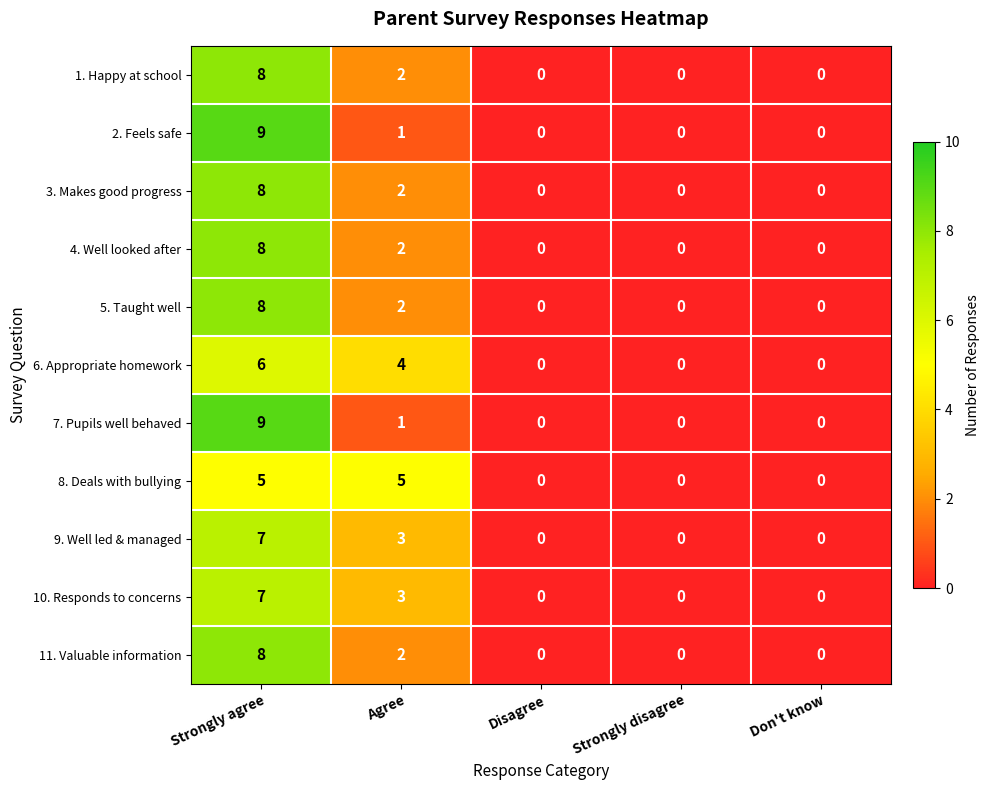

True or false: 1. Happy at school has a value of 3 at Agree.

False